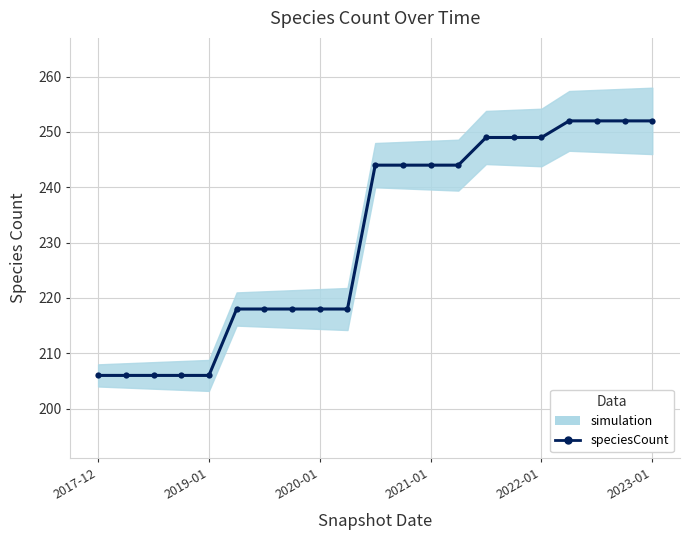

Reading right to left, list all the values displayed in this chart.

252	252	252	252	249	249	249	244	244	244	244	218	218	218	218	218	206	206	206	206	206